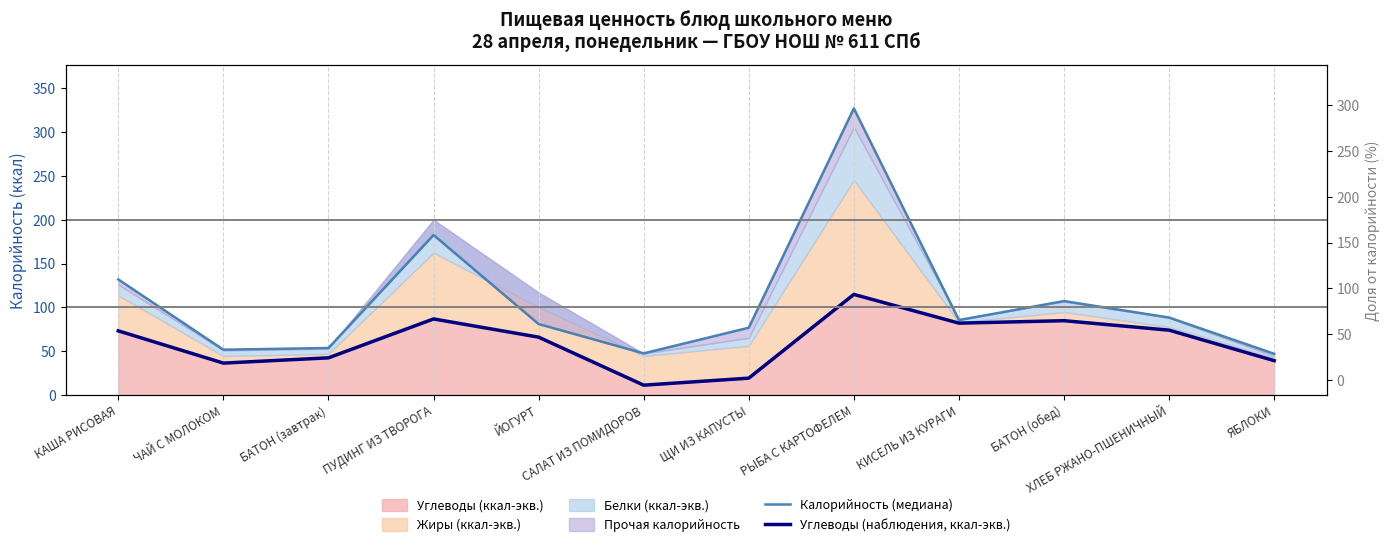

In Углеводы (наблюдения, ккал-экв.), how many points are lower than both neighbors (excluding endpoints)?

3